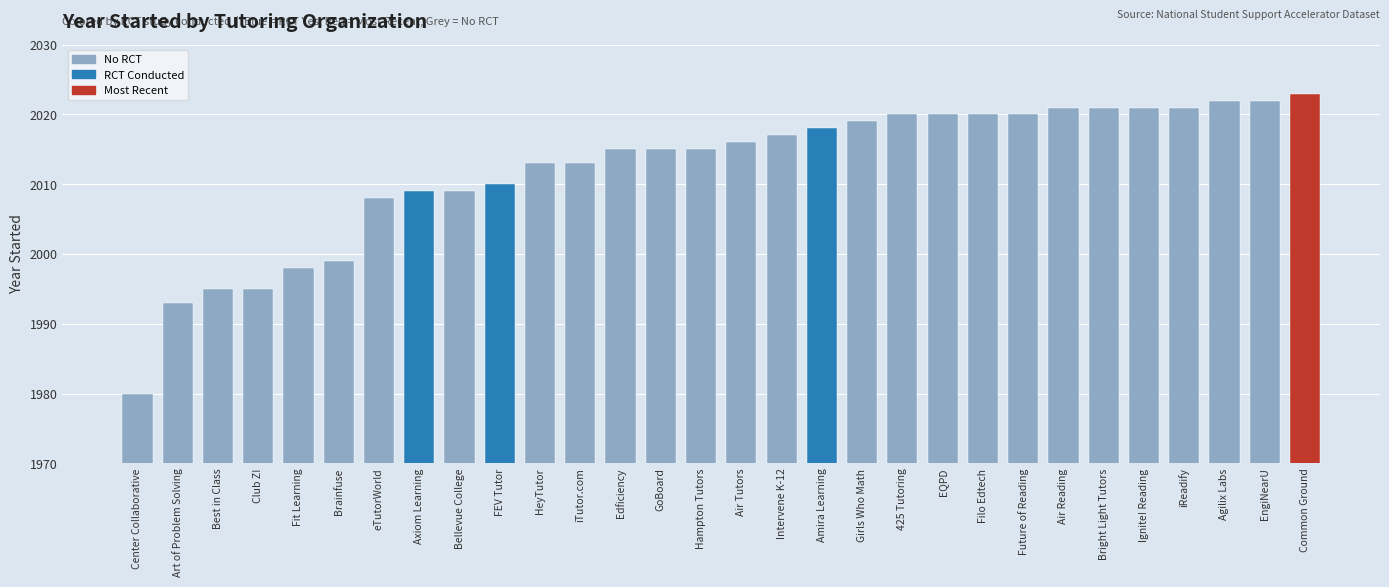

Where is the data nearest to the value 2001?

Brainfuse